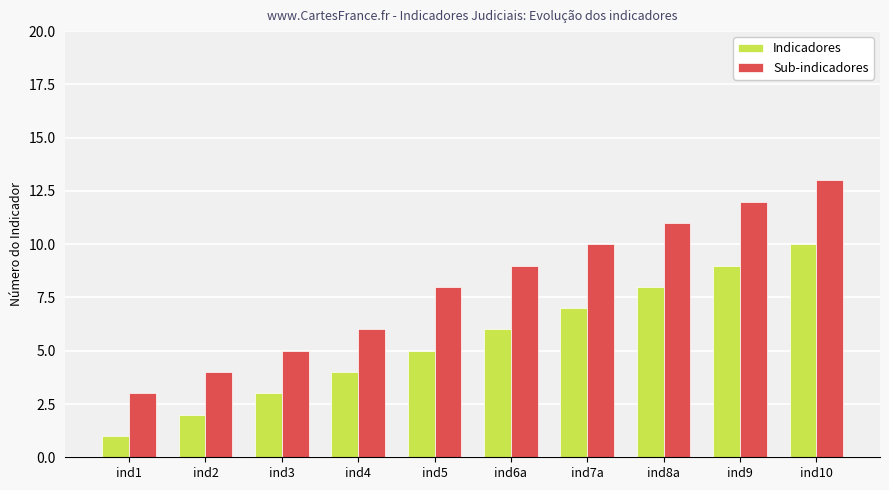

Which series has the largest total across all categories?

Sub-indicadores